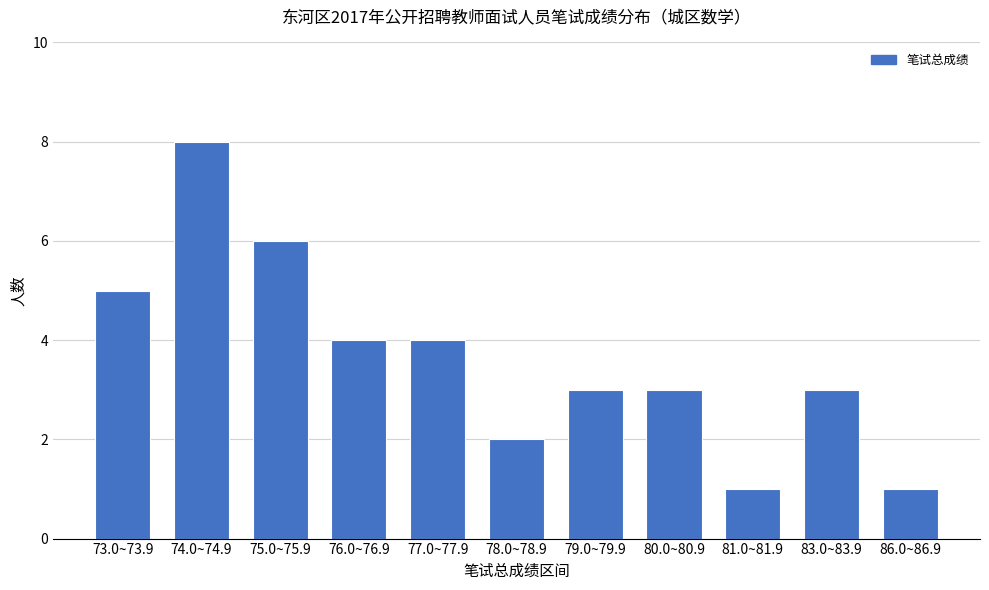

What is the greatest value displayed?

8